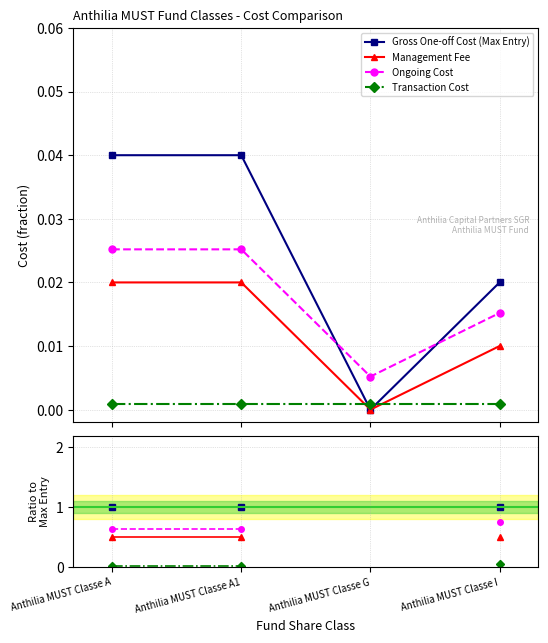

The value of Ongoing Cost at Anthilia MUST Classe I is 0.3. True or false?

False